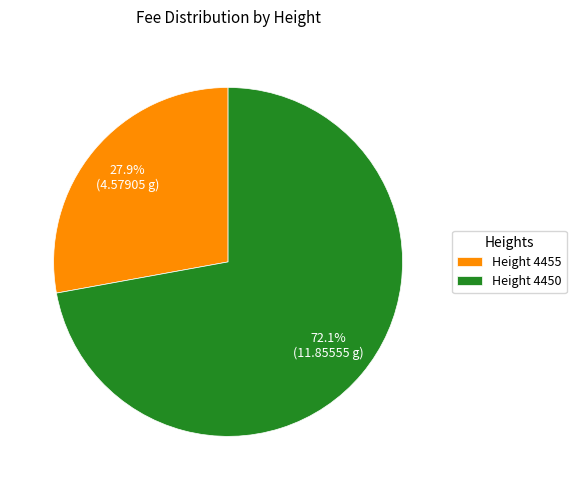

Which category accounts for the majority?

Height 4450